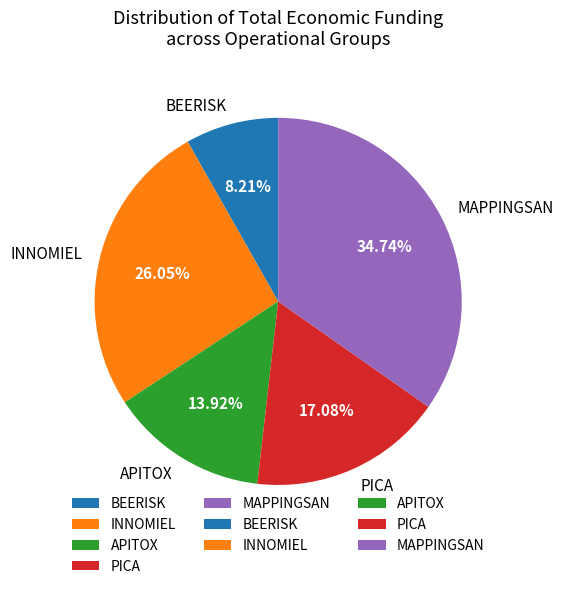

To the nearest percent, what portion does MAPPINGSAN represent?

35%